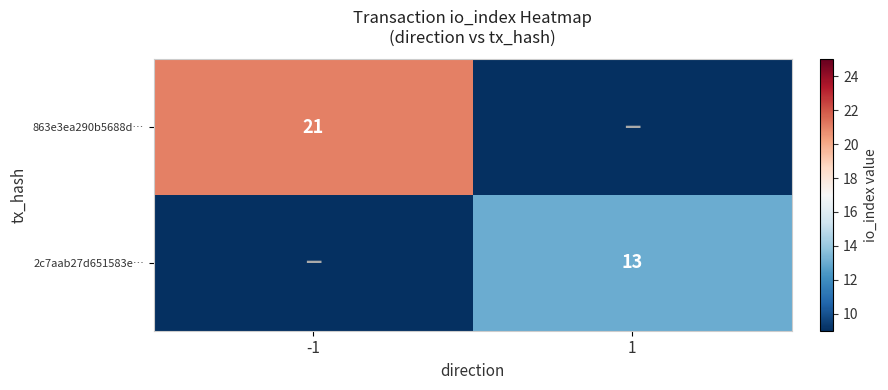

True or false: 863e3ea290b5688d… has a value of 6 at -1.

False